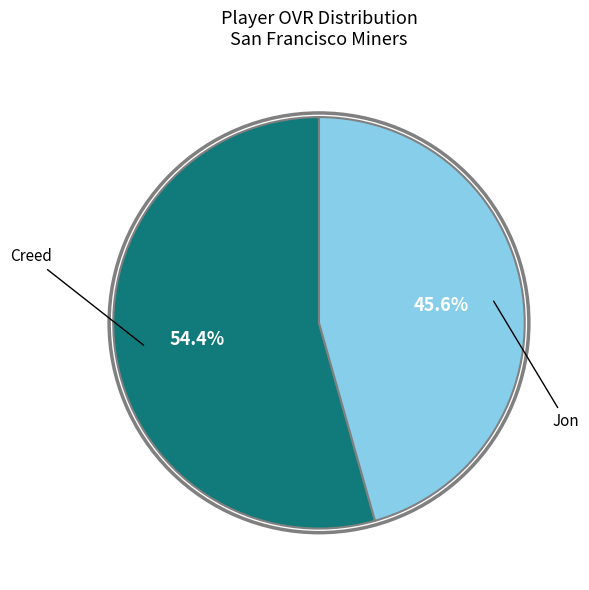

Is there any slice that represents more than half of the pie?

Yes